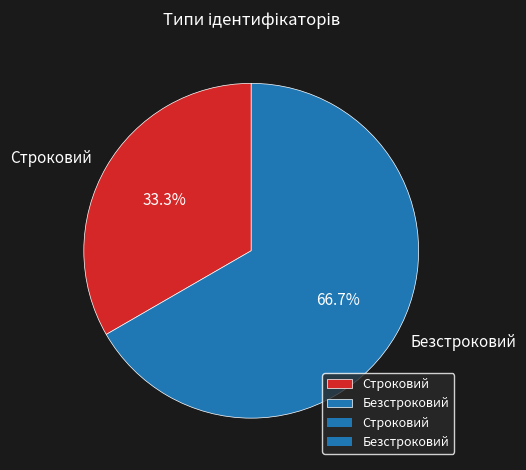

How many segments does this pie chart have?

2